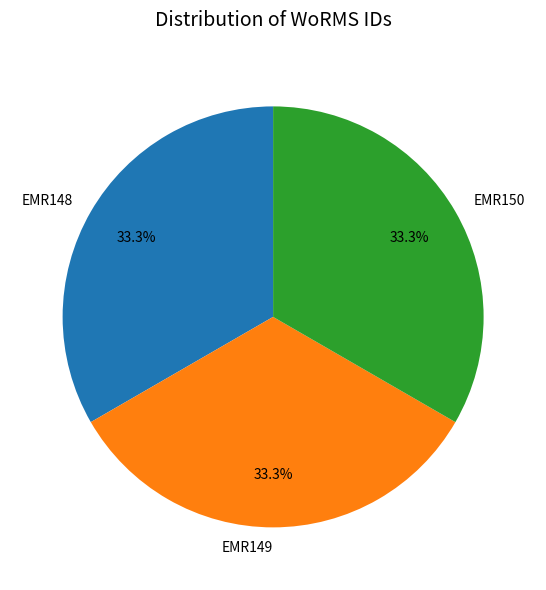

What is the total percentage of EMR149 and EMR148?

66.7%